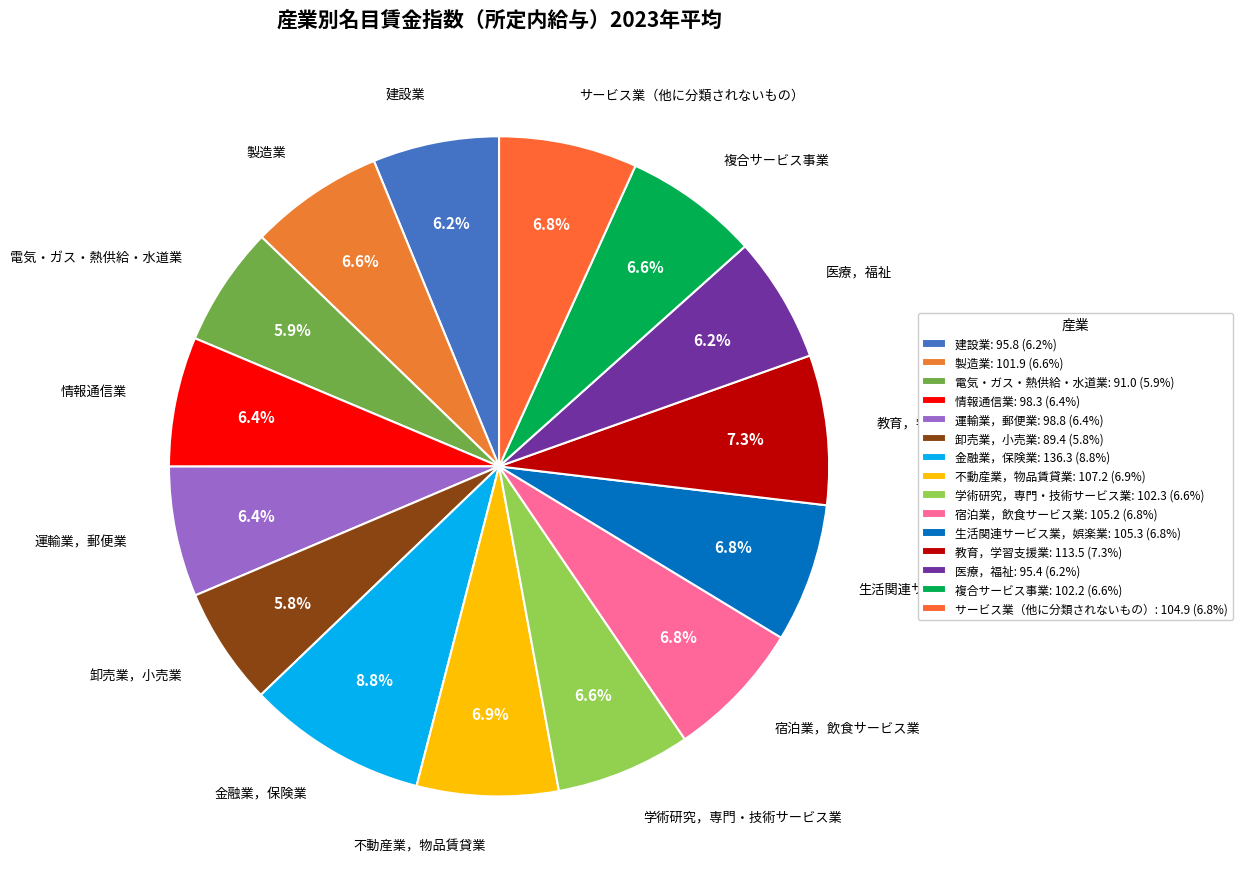

True or false: 学術研究，専門・技術サービス業 accounts for 7% of the total.

True